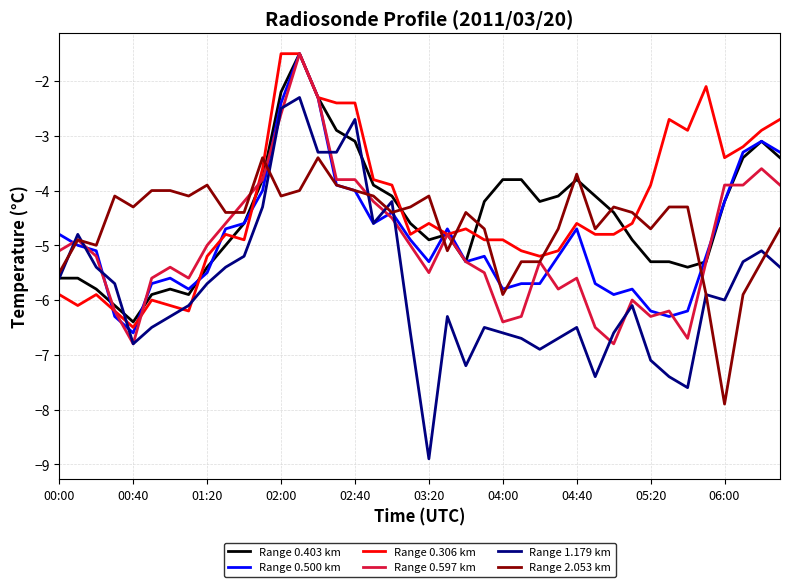

What is the highest value of the Range 0.500 km series?

-1.5